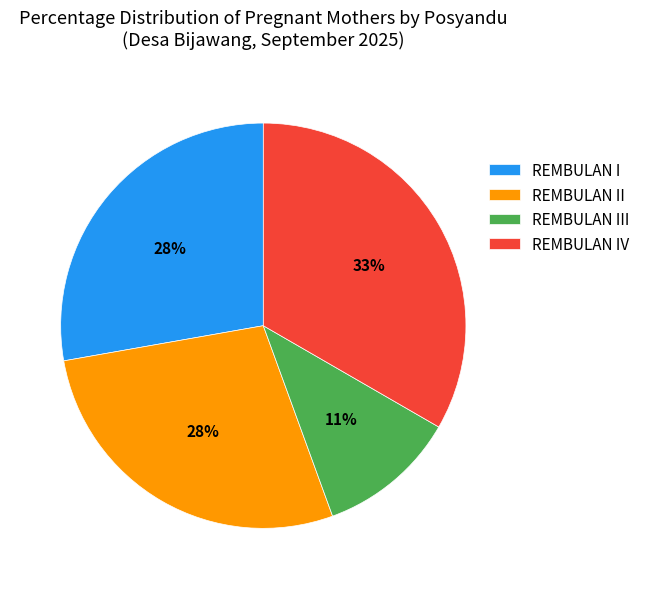

How many segments does this pie chart have?

4